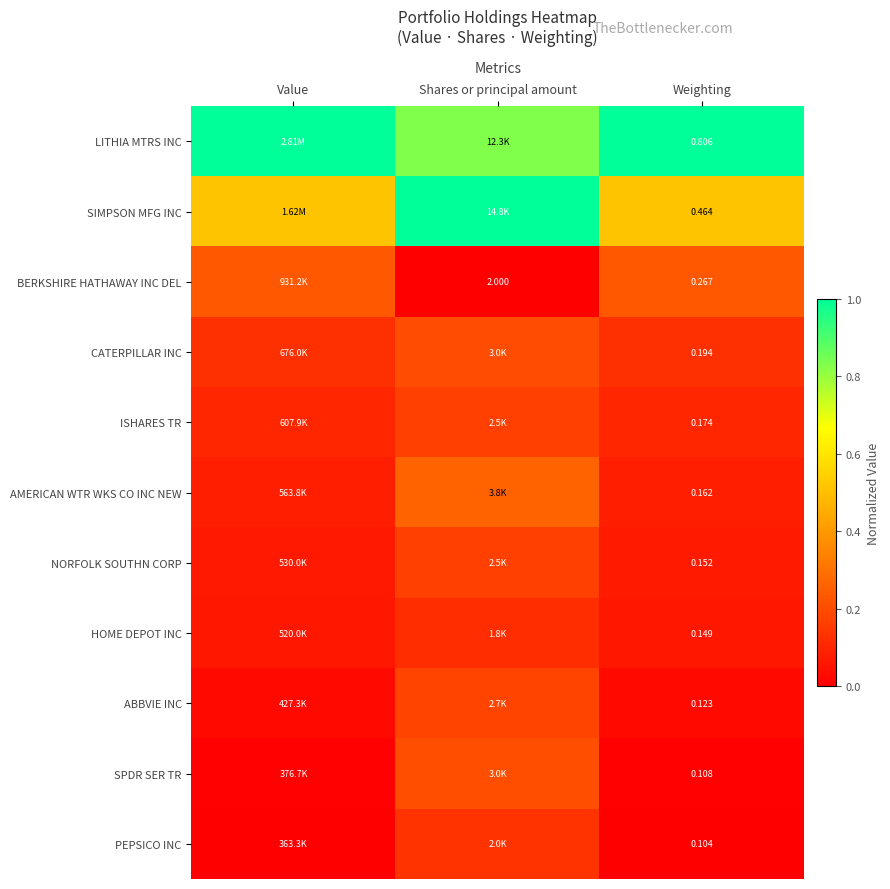

Which series has the largest total across all categories?

LITHIA MTRS INC